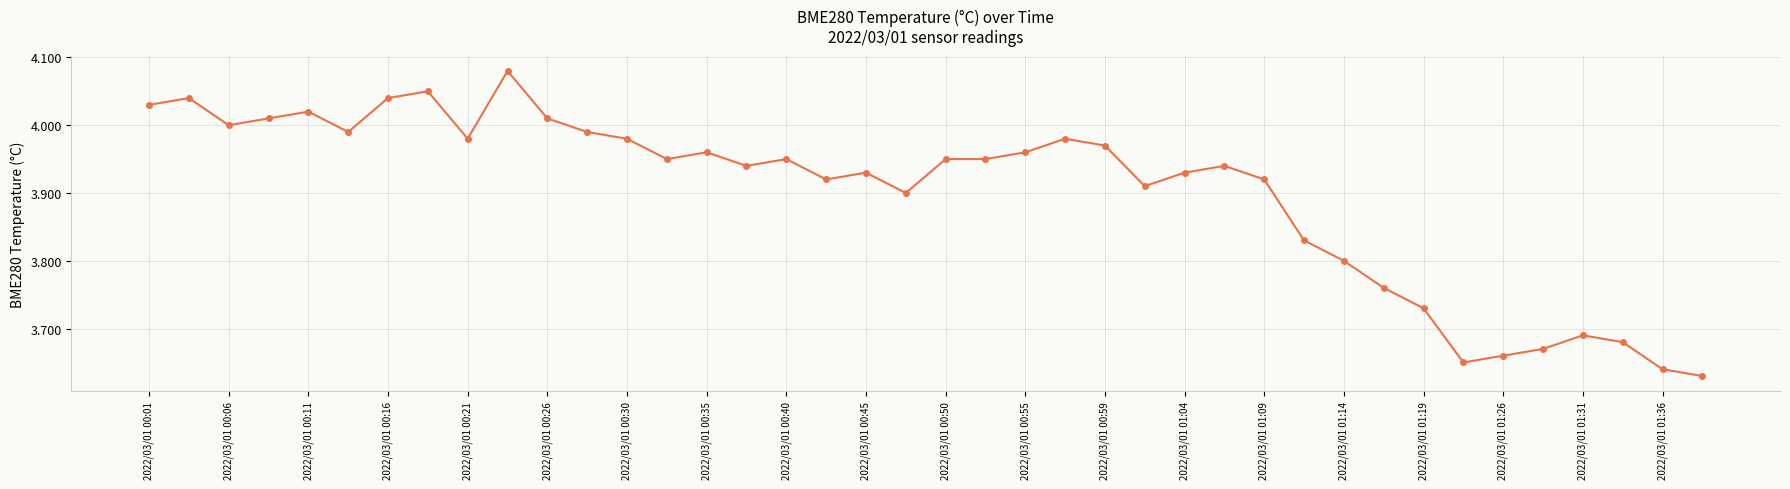

What is the sum of all values?

156.0